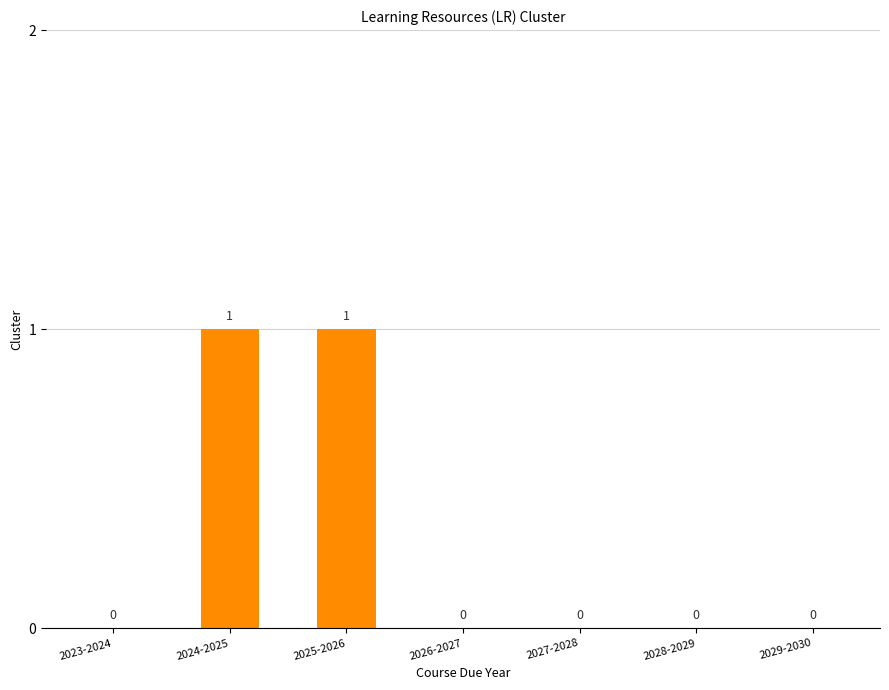

What is the difference between the values at 2026-2027 and 2024-2025?

1